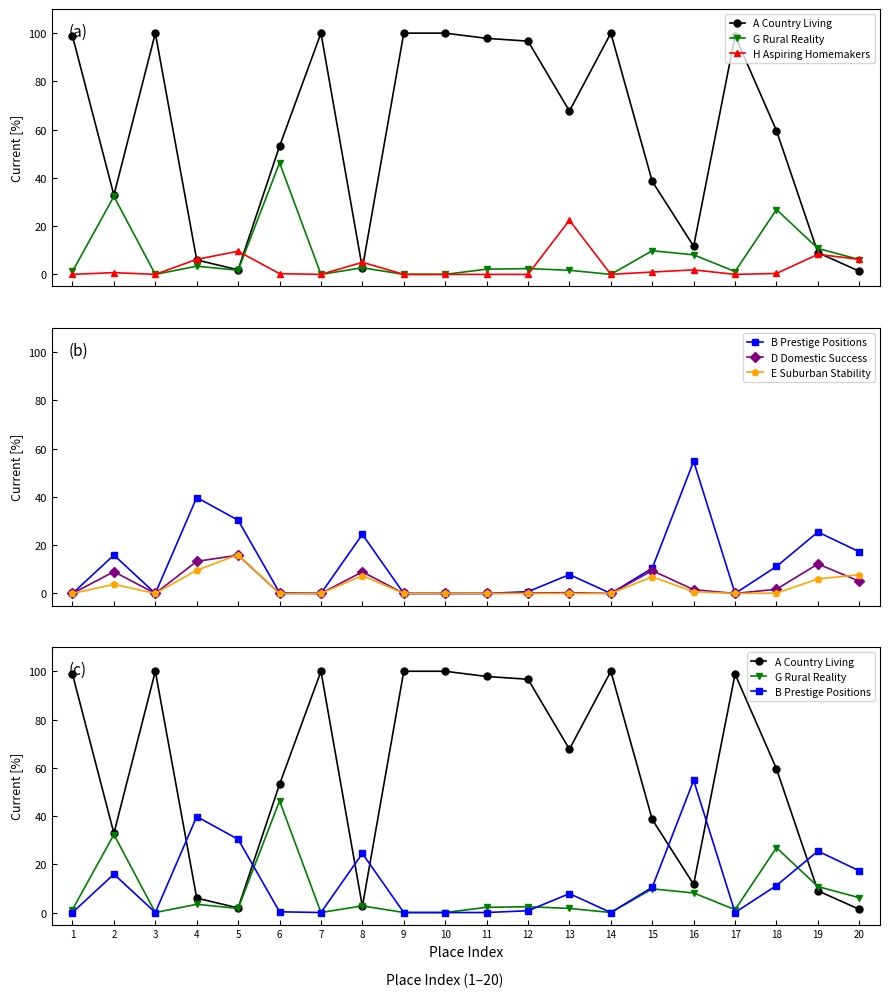

List the series in order of their peak value, highest first.

A Country Living, B Prestige Positions, G Rural Reality, H Aspiring Homemakers, E Suburban Stability, D Domestic Success